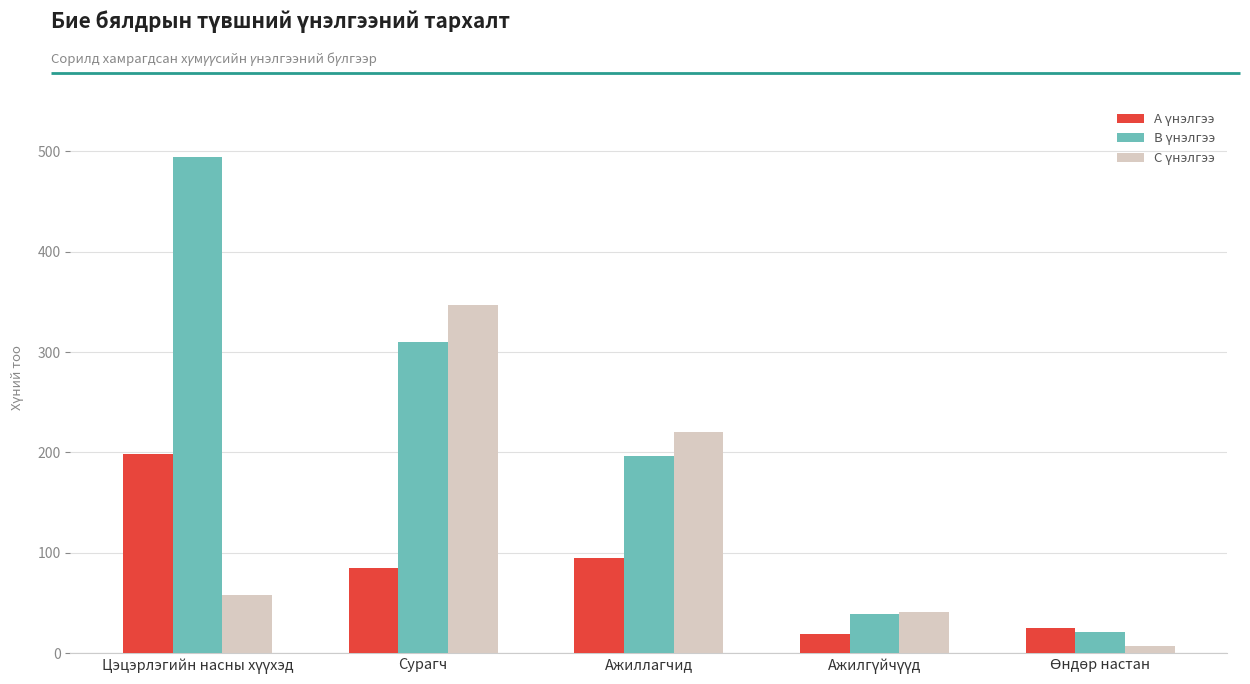

At how many categories does at least one series exceed 184?

3